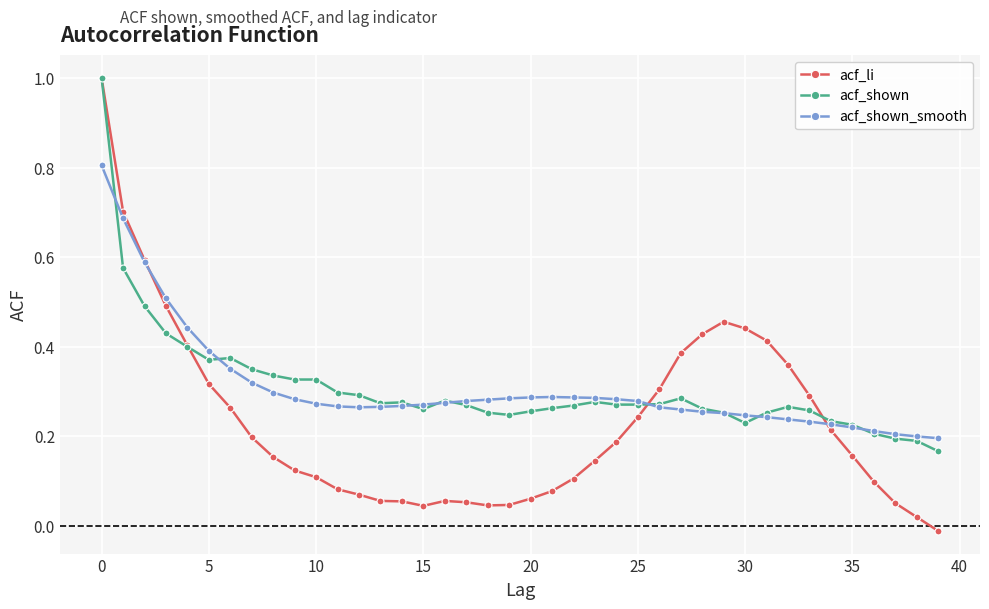

What is the maximum value for acf_li?

1.0